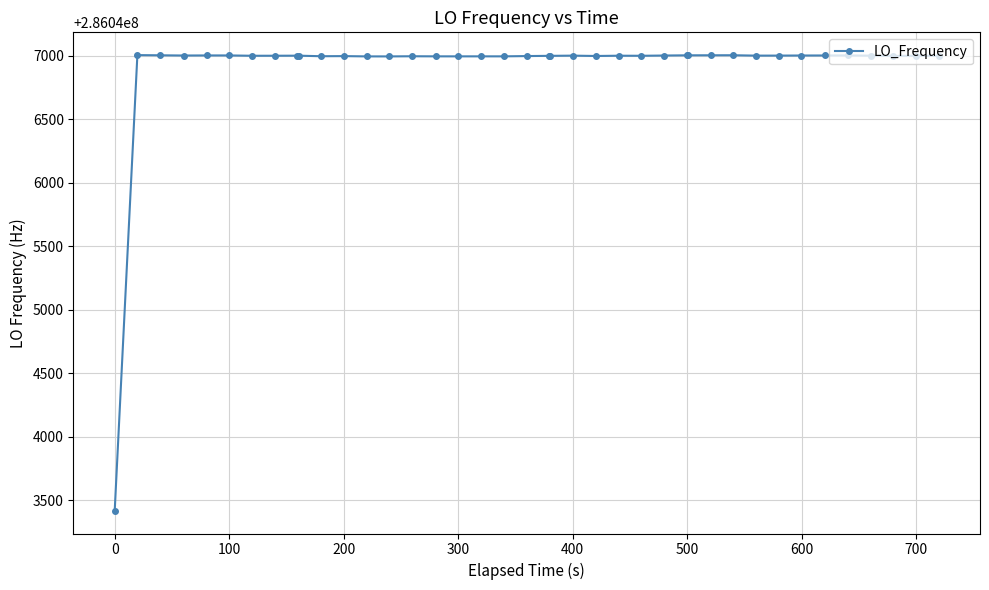

How many lines are shown in the chart?

1